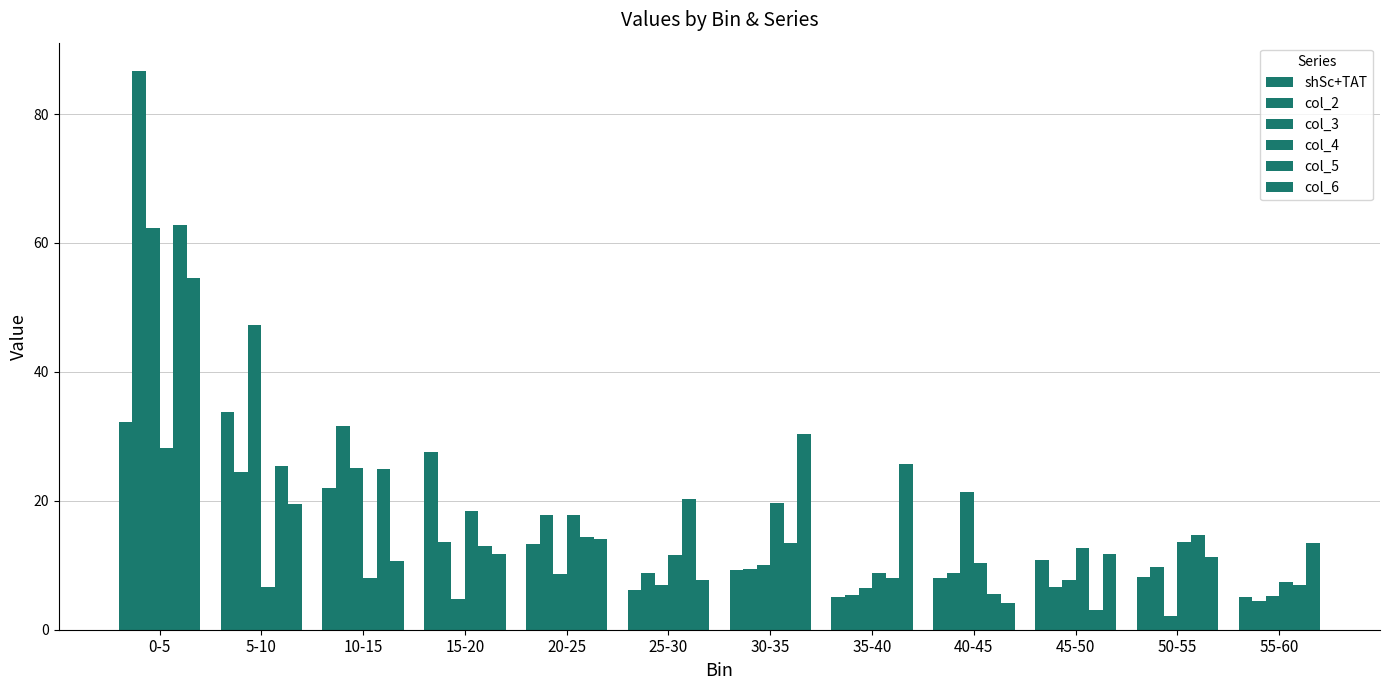

Are the bars horizontal?

No